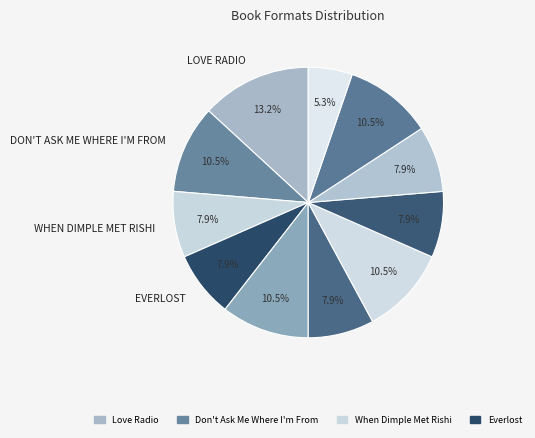

How many slices are in this pie chart?

11